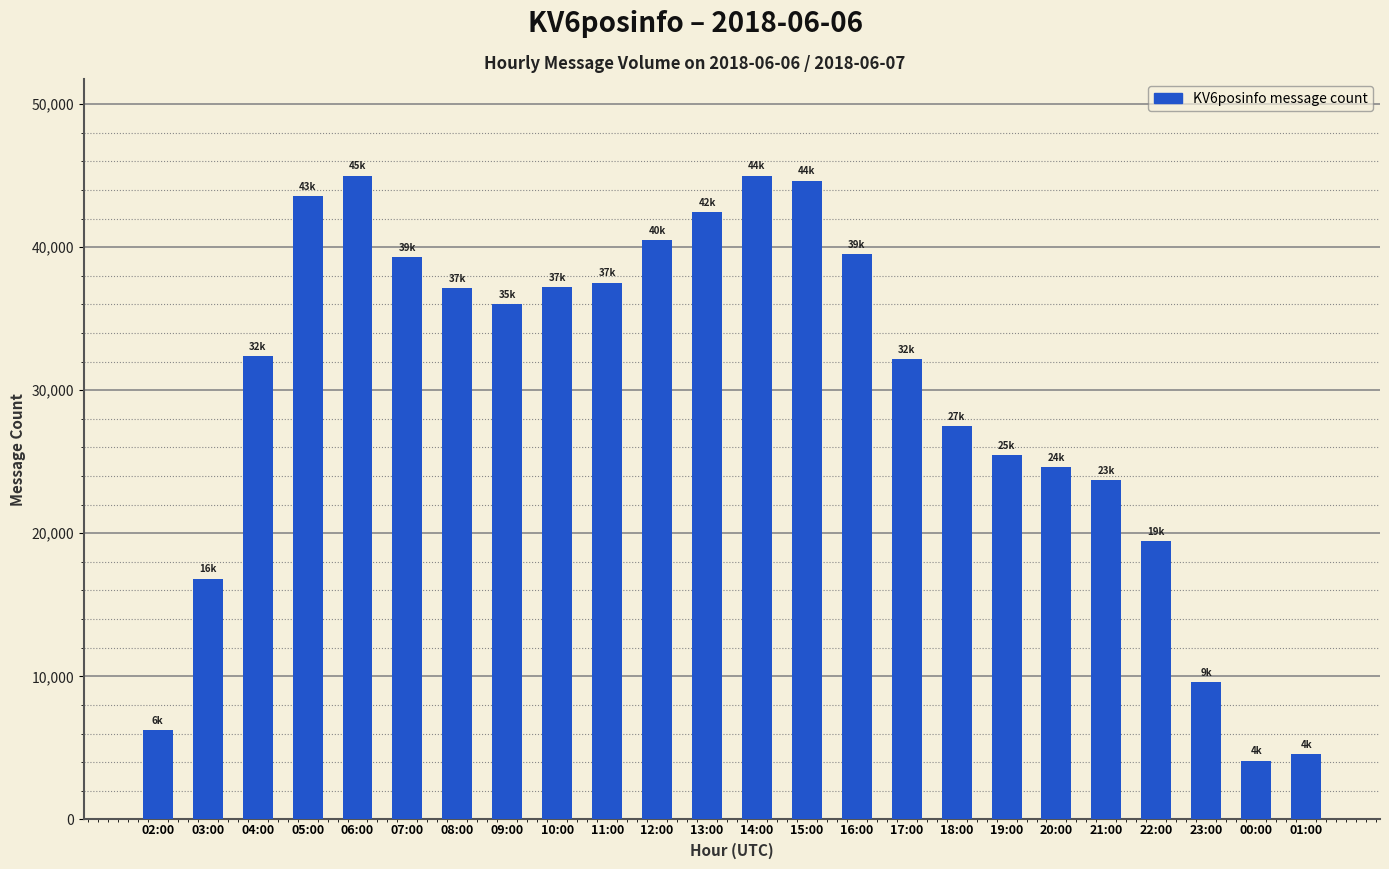

Between 17:00 and 14:00, which is larger?

14:00